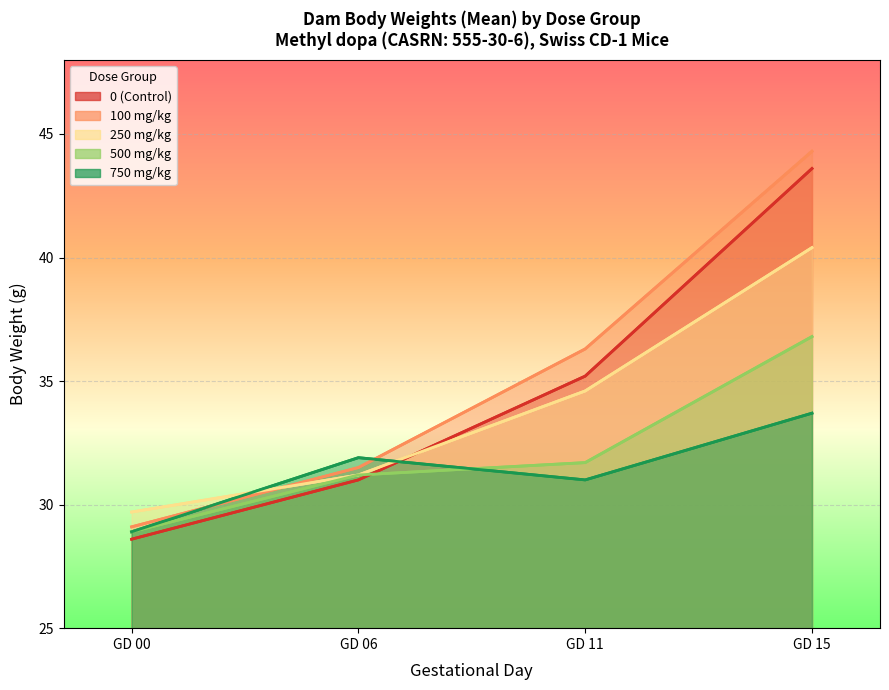

What is the sum of all 500 mg/kg values?

128.6